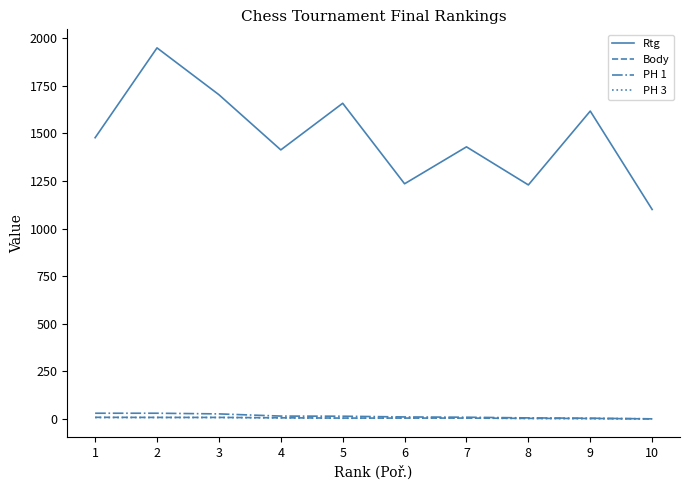

What is the sum of all Body values?

45.0